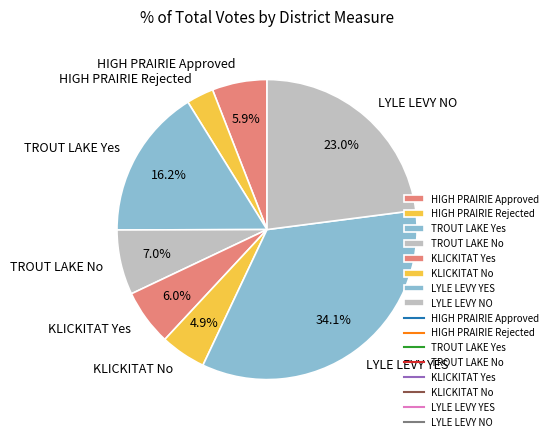

Which has a higher value, LYLE LEVY NO or LYLE LEVY YES?

LYLE LEVY YES